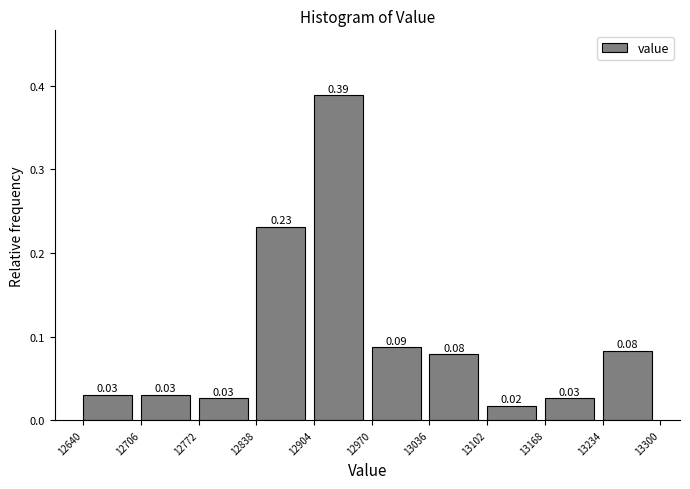

Over which range of the x-axis is the bar tallest?

12904 to 12970